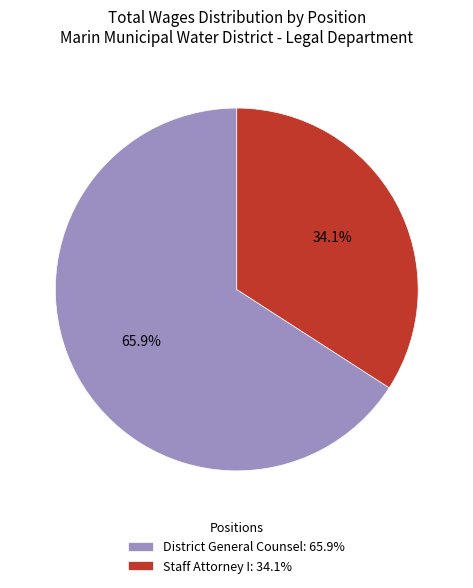

Does District General Counsel represent more than half of the total?

Yes